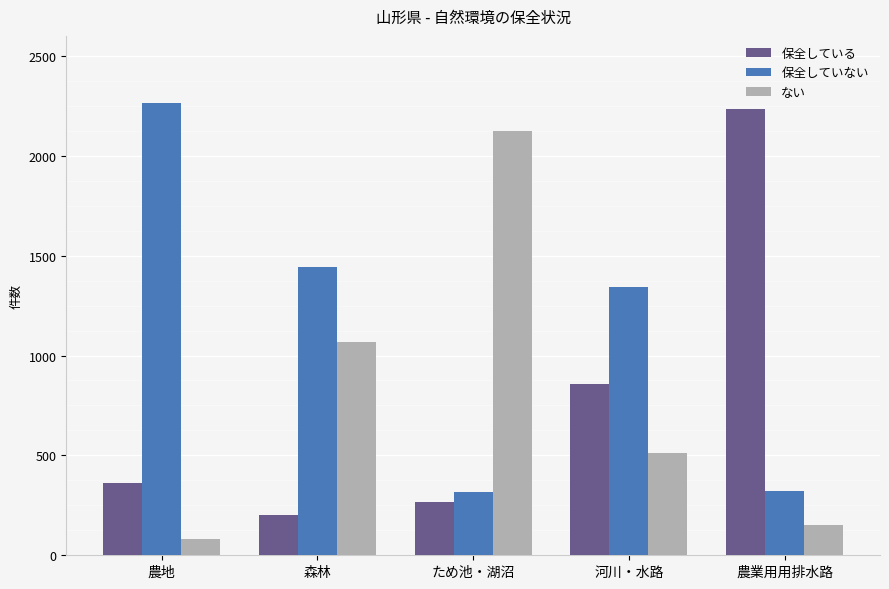

What are all the series names shown in the legend?

保全している, 保全していない, ない